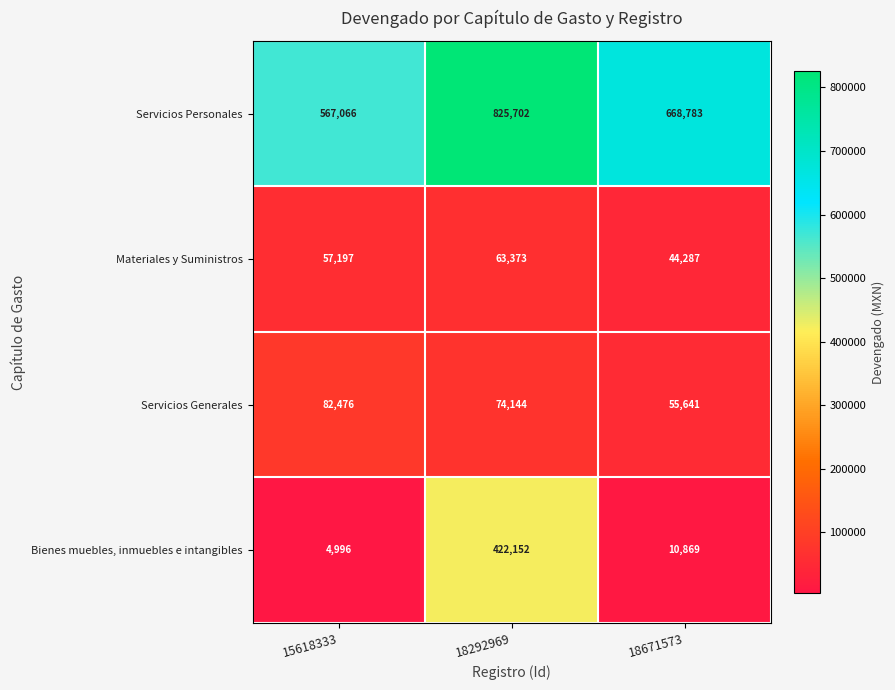

What is the smallest value displayed?

4996